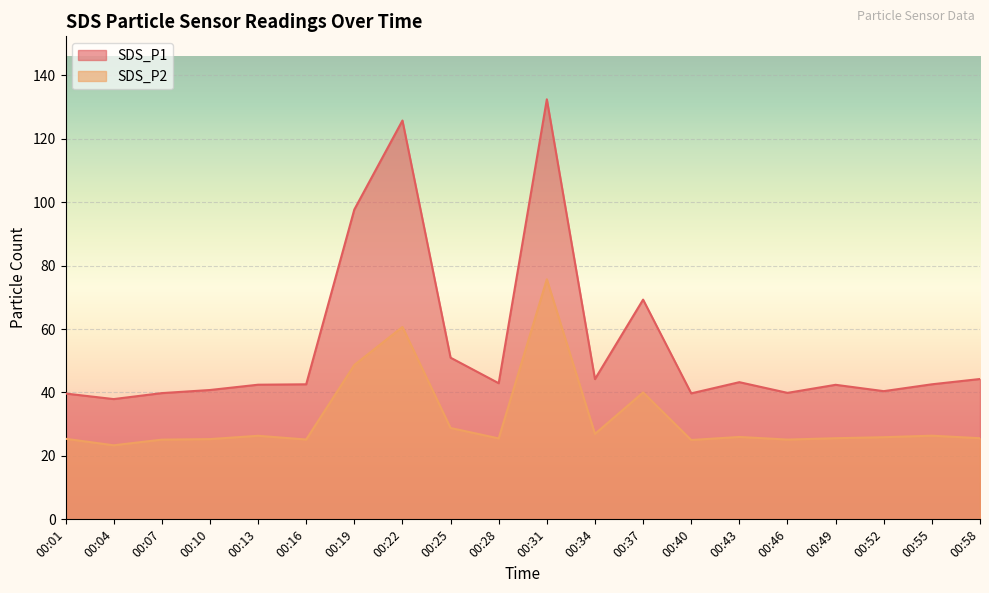

What is the total value across all series at 00:16?

67.8